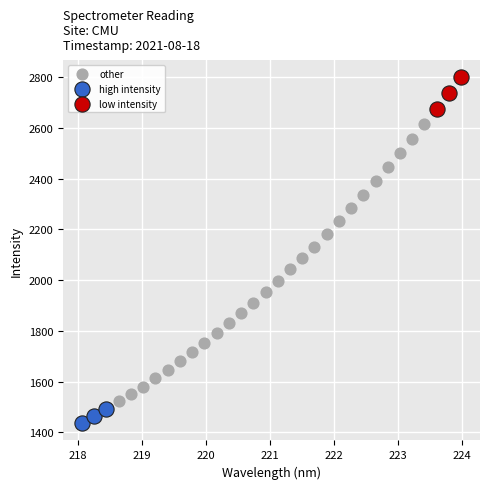

Which series has the largest Y range (max minus min)?

other